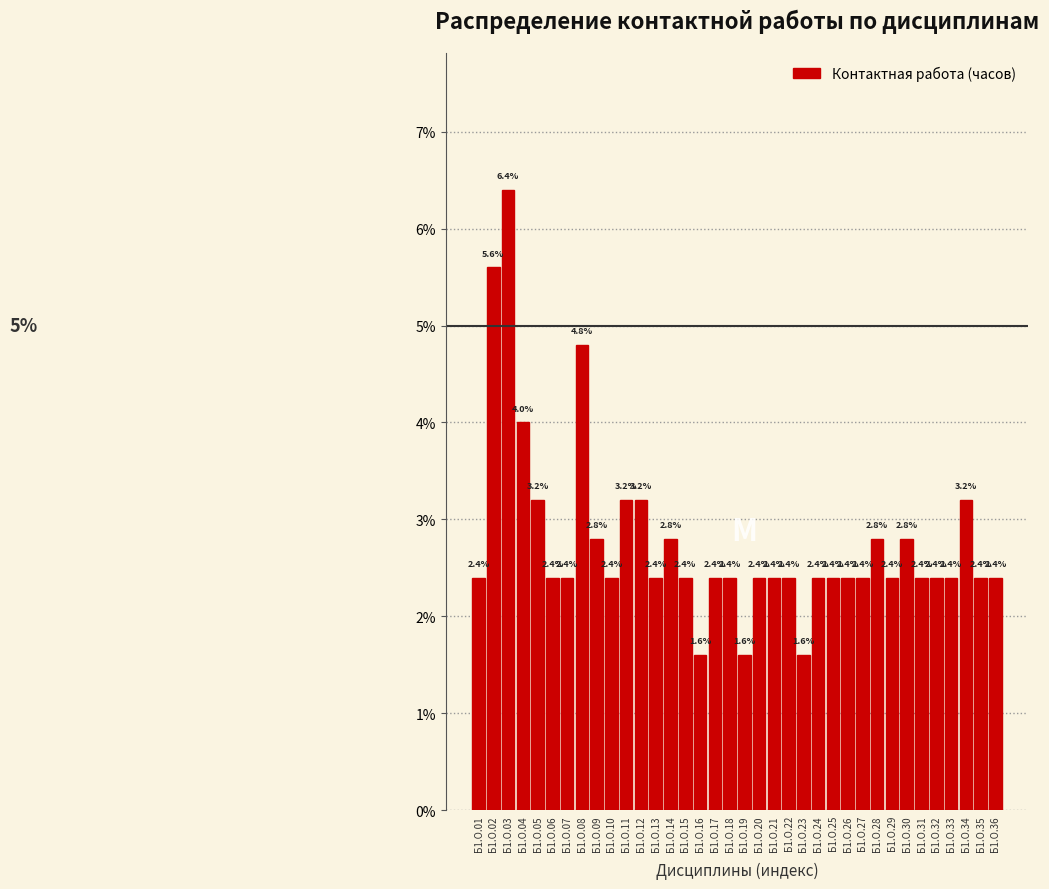

Does the chart contain any negative values?

No